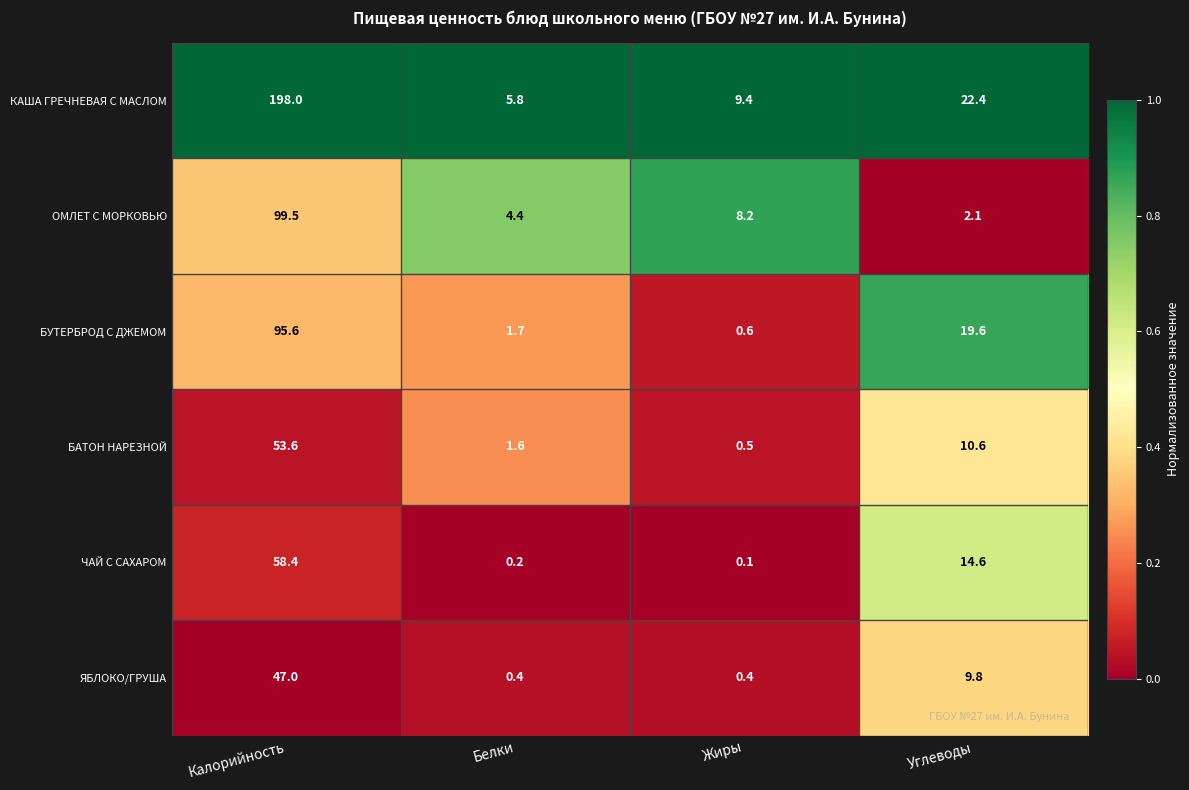

Reading left to right, transcribe all the data shown in this chart.

КАША ГРЕЧНЕВАЯ С МАСЛОМ: Калорийность=198.0	Белки=5.8	Жиры=9.4	Углеводы=22.4
ОМЛЕТ С МОРКОВЬЮ: Калорийность=99.5	Белки=4.4	Жиры=8.2	Углеводы=2.1
БУТЕРБРОД С ДЖЕМОМ: Калорийность=95.6	Белки=1.7	Жиры=0.6	Углеводы=19.6
БАТОН НАРЕЗНОЙ: Калорийность=53.6	Белки=1.6	Жиры=0.5	Углеводы=10.6
ЧАЙ С САХАРОМ: Калорийность=58.4	Белки=0.2	Жиры=0.1	Углеводы=14.6
ЯБЛОКО/ГРУША: Калорийность=47.0	Белки=0.4	Жиры=0.4	Углеводы=9.8